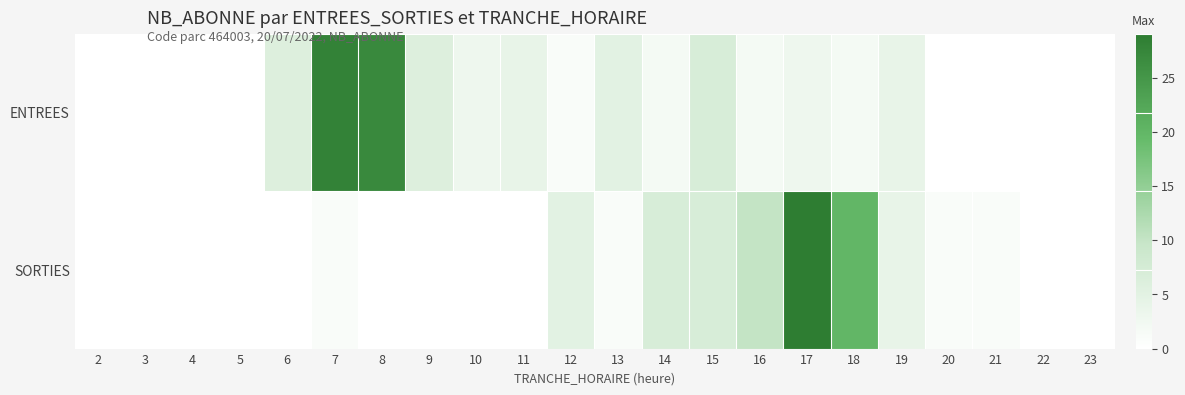

At which category is the sum across all series the highest?

17